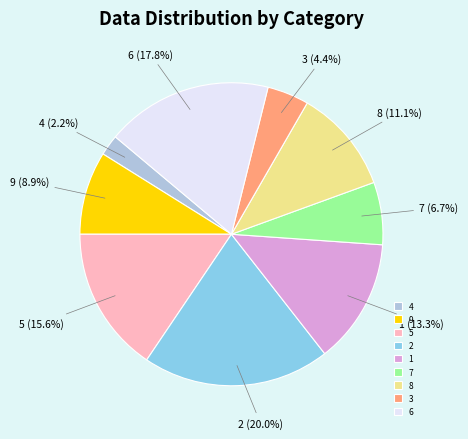

How many slices are in this pie chart?

9